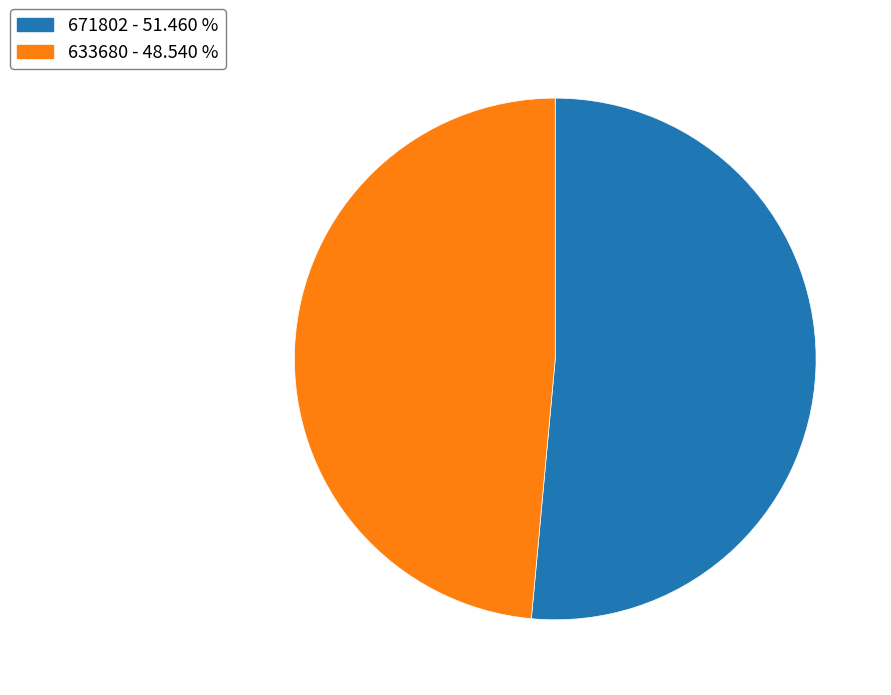

Is the sum of 671802 and 633680 greater than half?

Yes